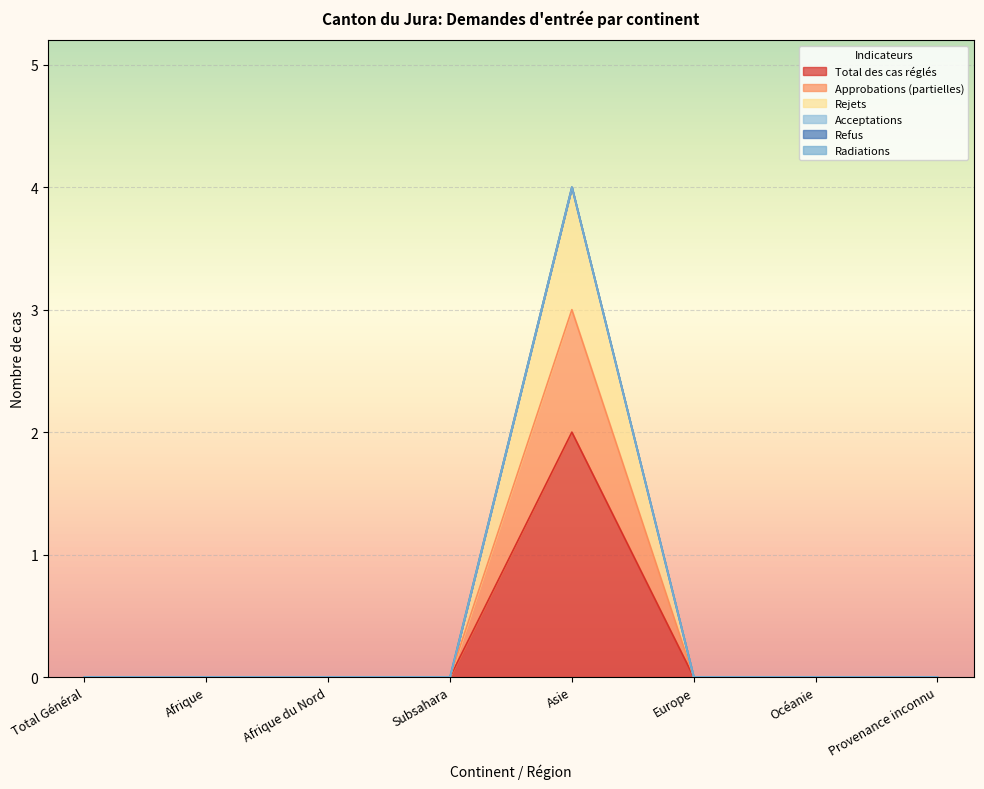

The Total des cas réglés series shows -1 at Subsahara. True or false?

False